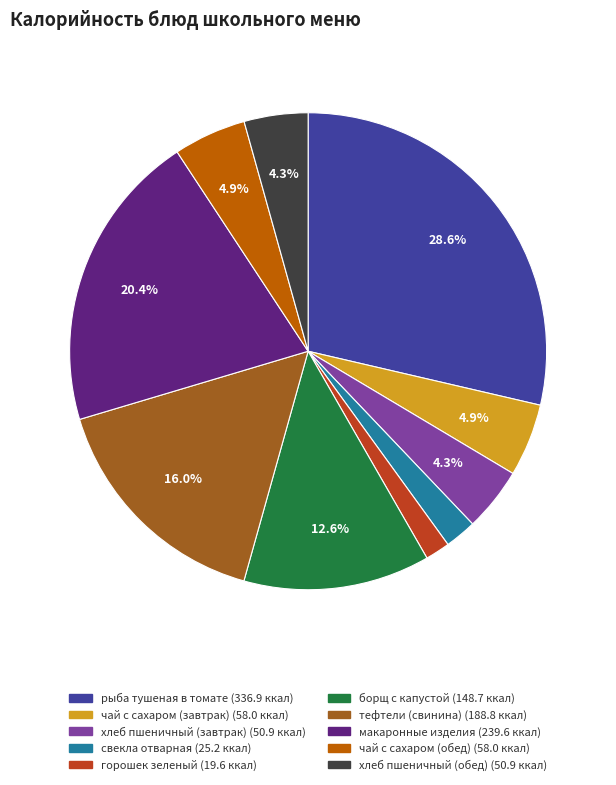

Is there a majority slice in this chart?

No